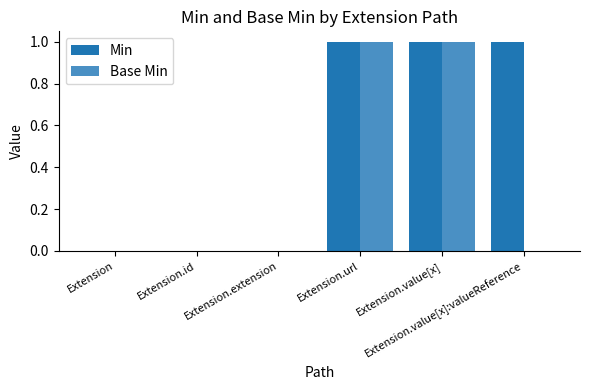

What is the greatest value displayed?

1